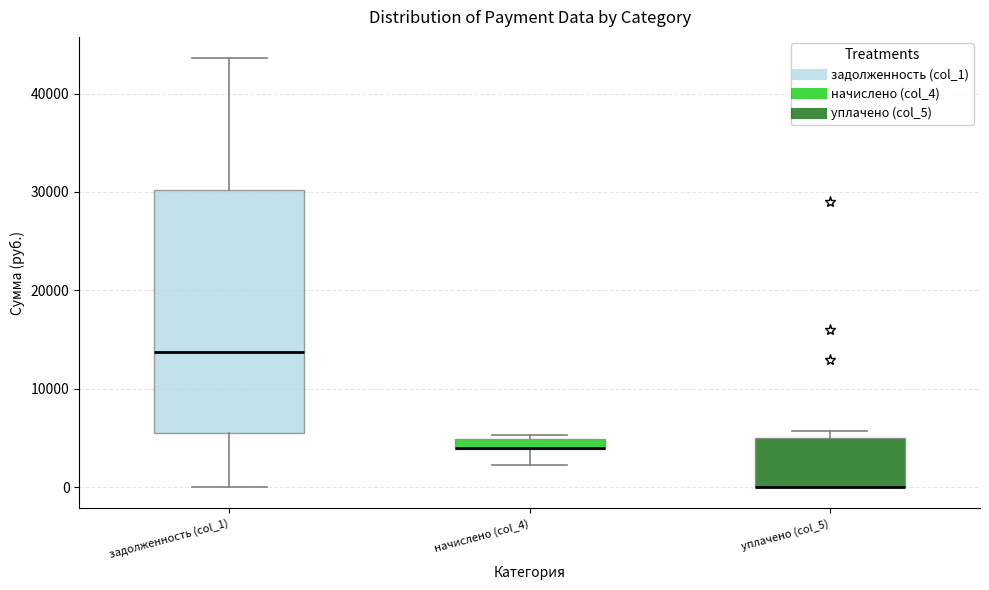

Where is the upper edge of the box for начислено (col_4) on the y-axis? The values are not printed on the chart, so give them approximately, as read against the axis.

5000